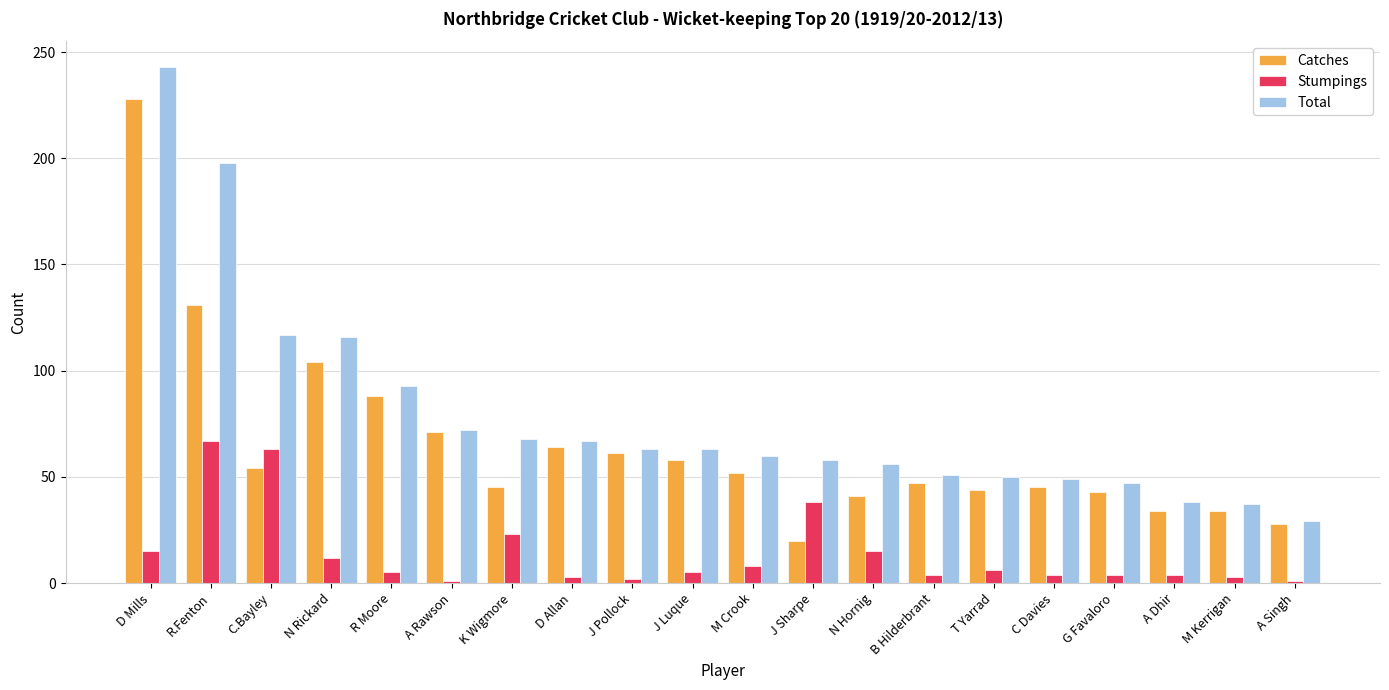

Rank the series at T Yarrad from lowest to highest value.

Stumpings, Catches, Total